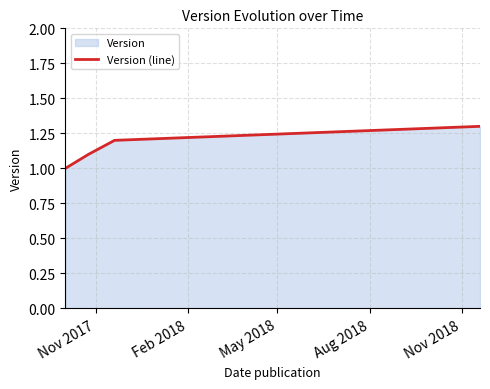

How many categories are shown in the chart?

4